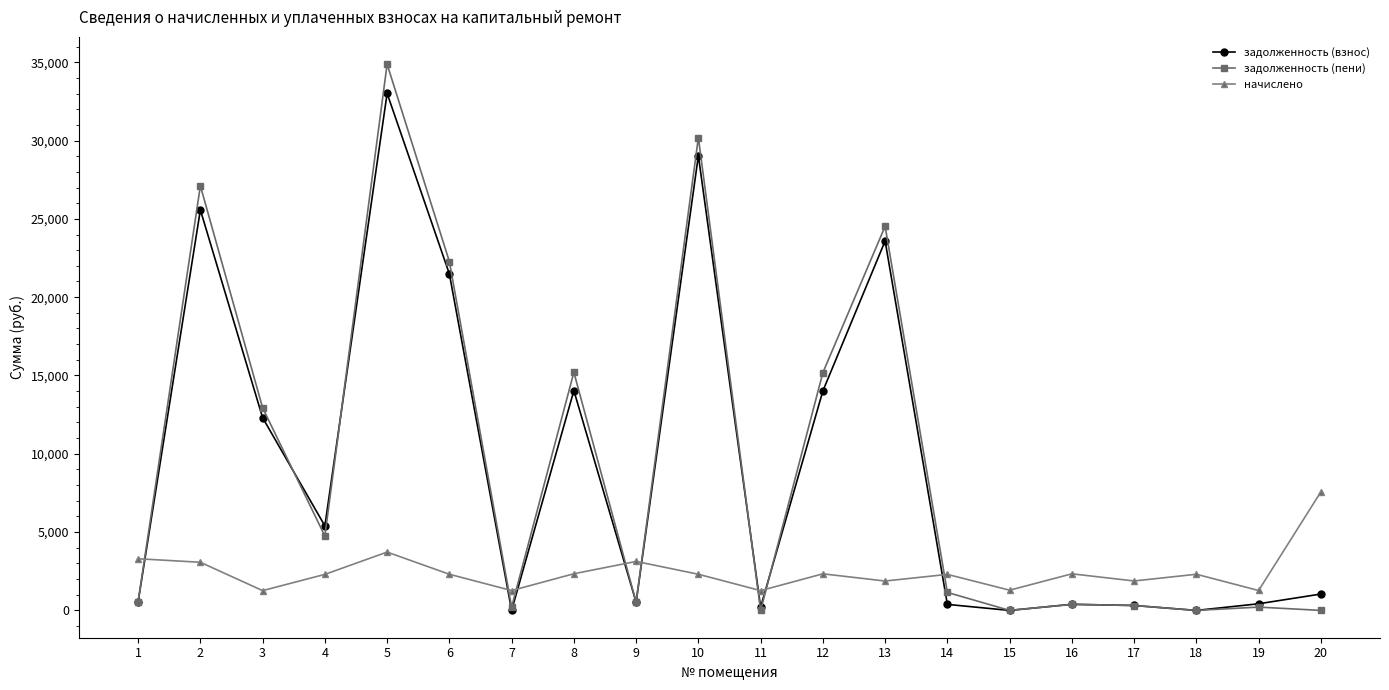

What is the sum of the задолженность (пени) values at 17 and 18?

313.1